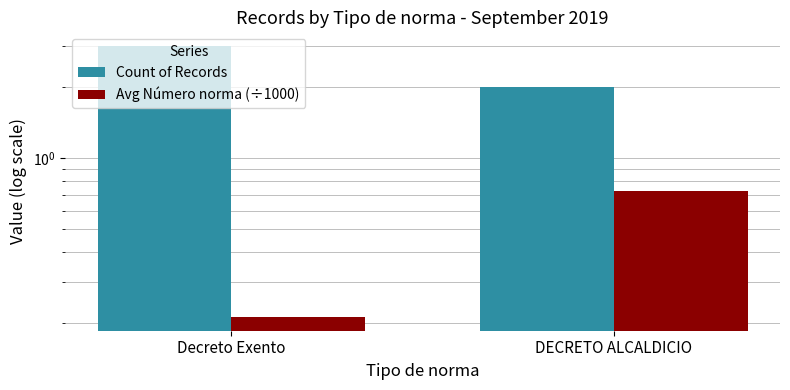

Is the value of Count of Records at Decreto Exento greater than the value of Avg Número norma (÷1000) at DECRETO ALCALDICIO?

Yes